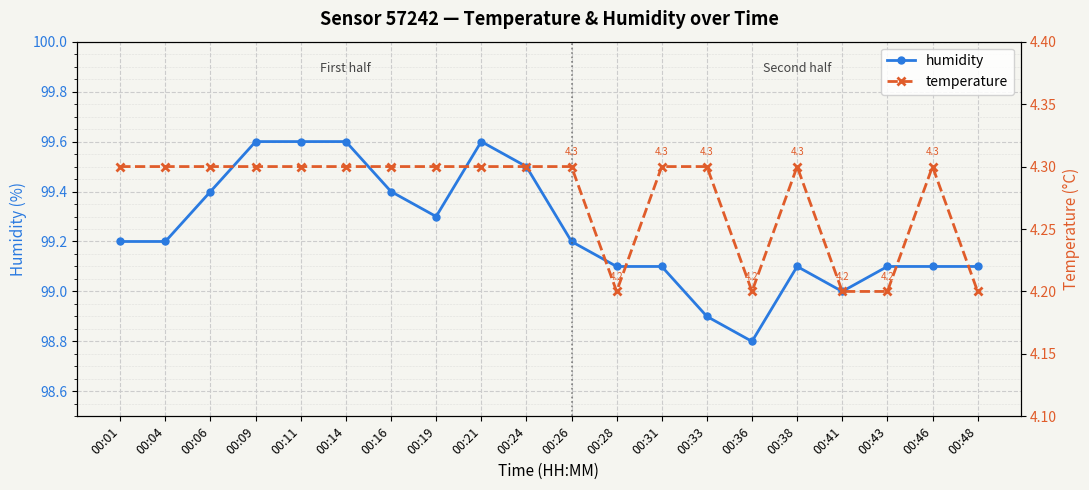

What is the sum of all temperature values?

85.5